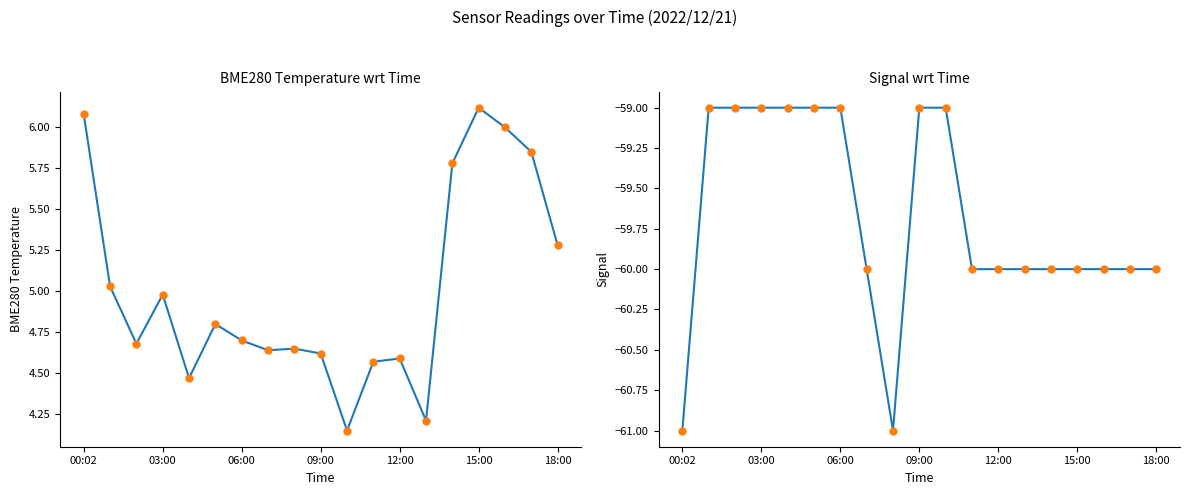

Which series has the largest total across all categories?

BME280_temperature